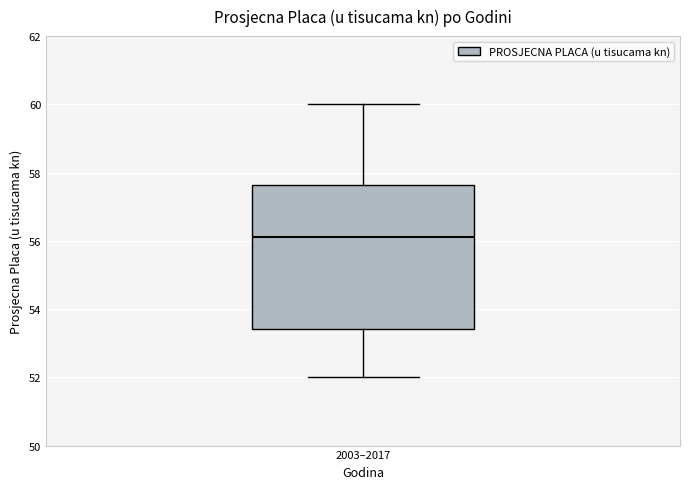

Transcribe this box plot: give where the median line is, the range the box spans, and where the two whiskers end, as read against the y-axis. The values are not printed on the chart, so give them approximately, as read against the axis.

median 56.2, box 53.4 to 57.6, whiskers 52.0 to 60.0